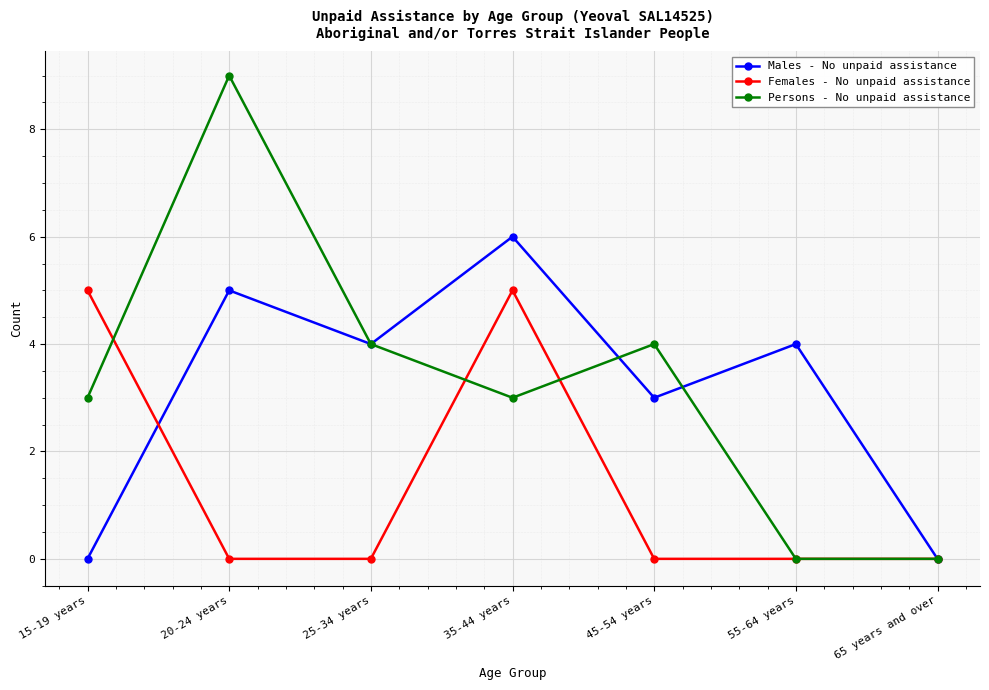

What position from the right is 35-44 years?

4